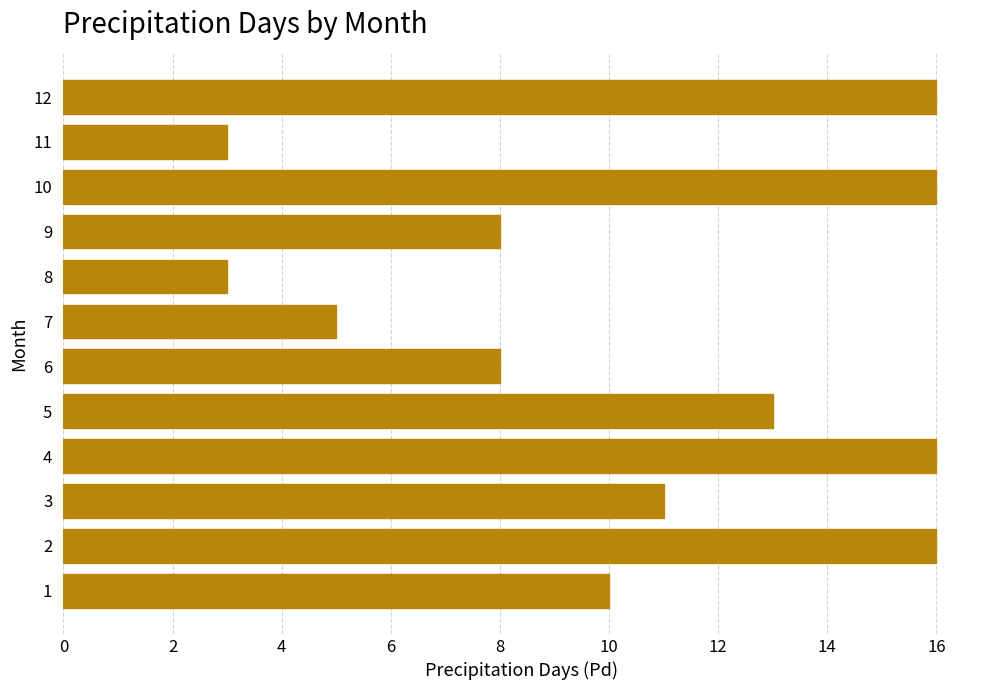

What is the greatest value displayed?

16